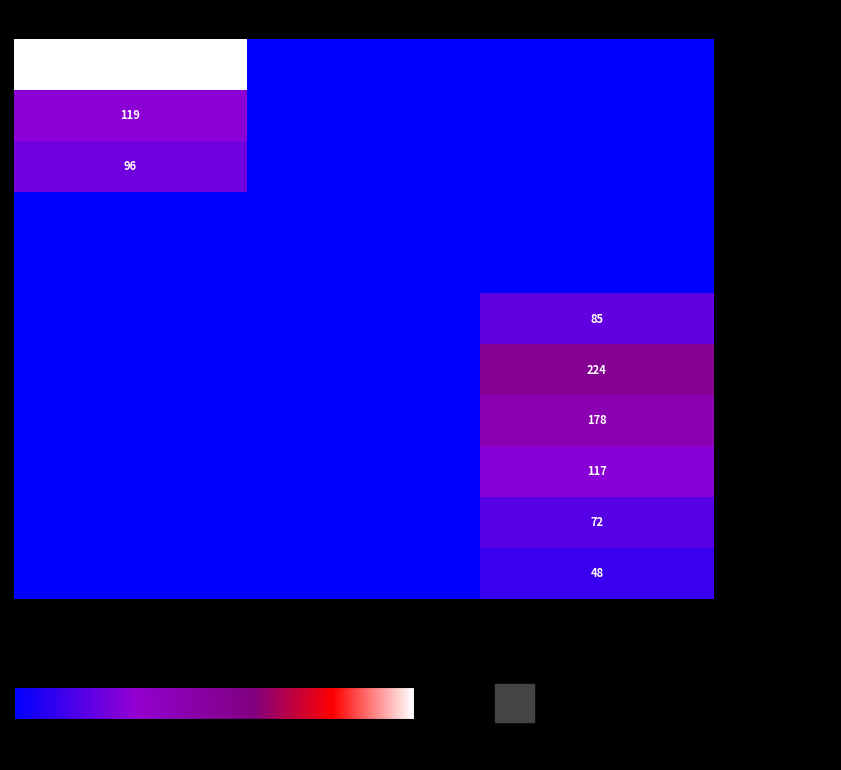

True or false: хлеб has a value of 157 at Завтрак.

False